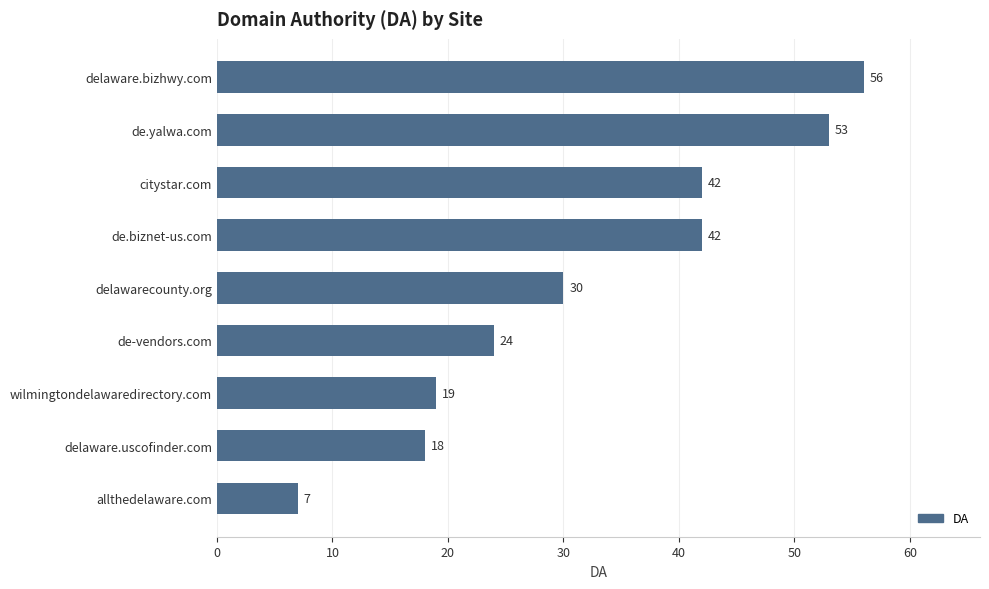

What value does the data have at delaware.bizhwy.com, to the nearest 10?

60